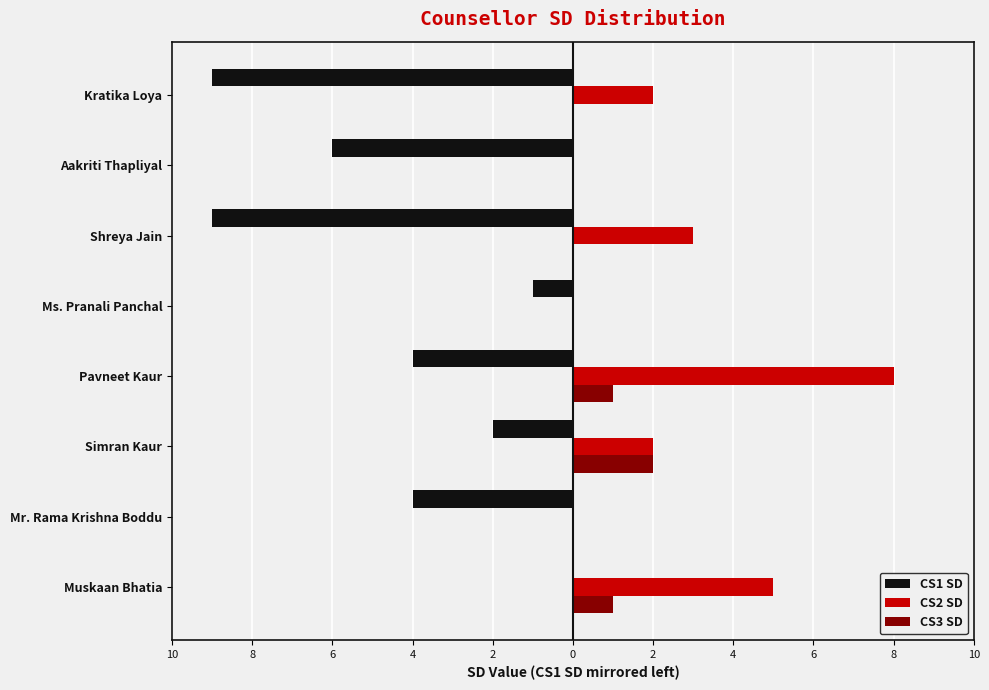

What are all the series names shown in the legend?

CS1 SD, CS2 SD, CS3 SD